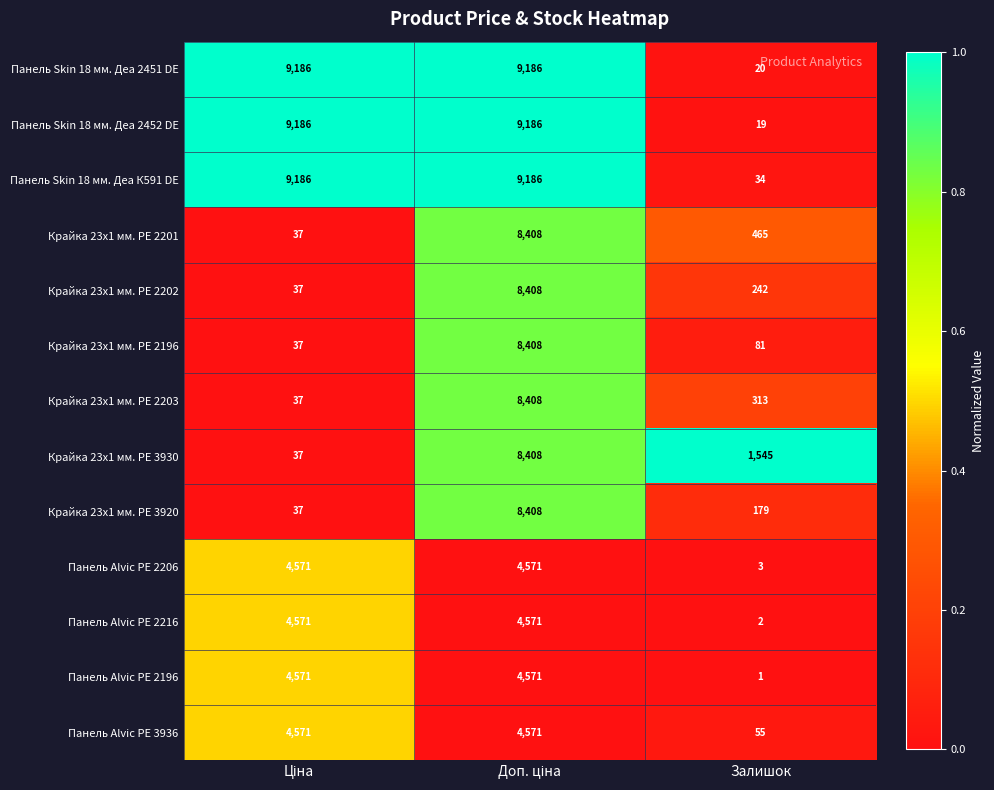

Count the Панель Alvic PE 2206 values in the range 3 to 4571.

3